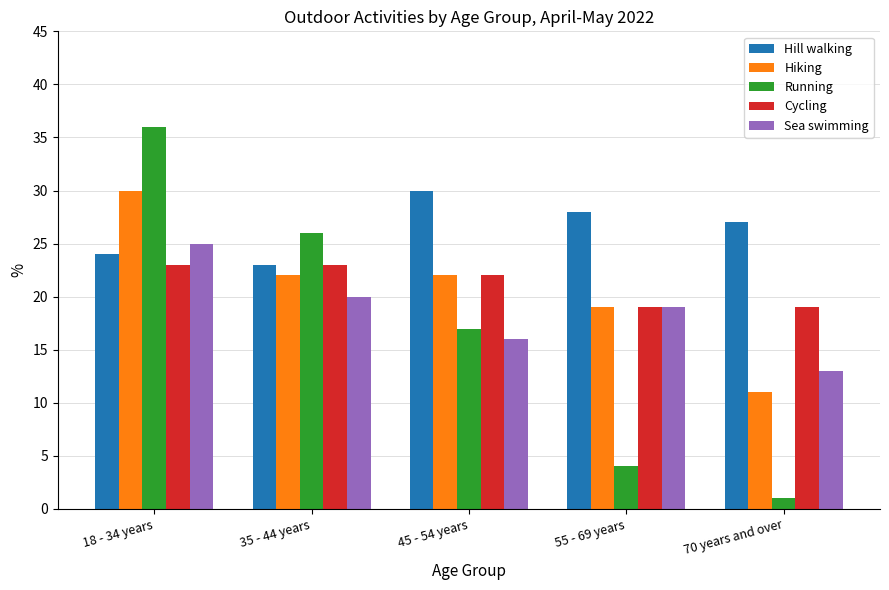

What is the minimum value shown in the chart?

1